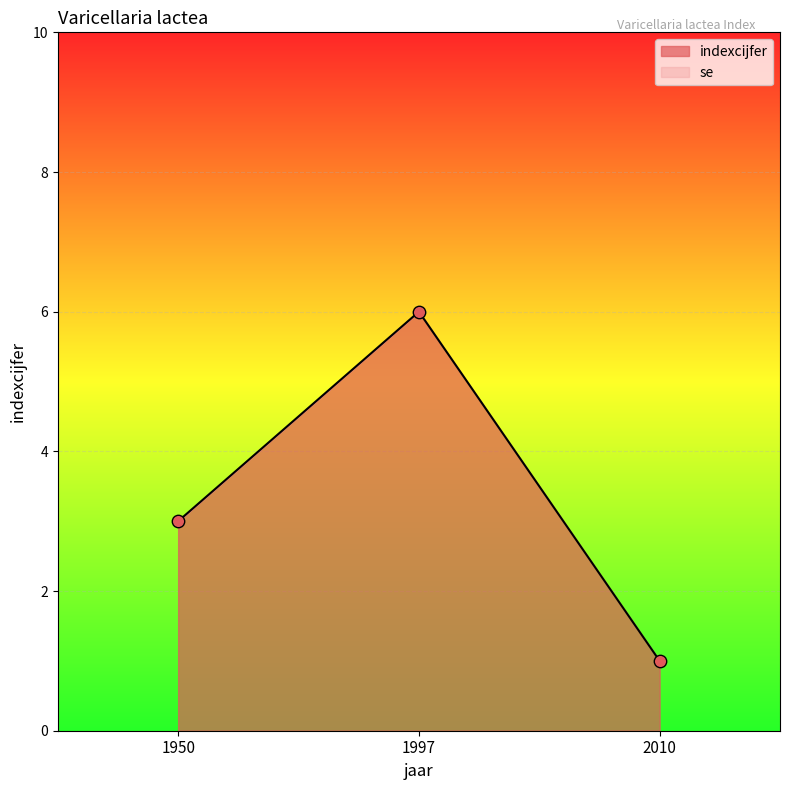

Between 1950 and 2010, which is larger?

1950